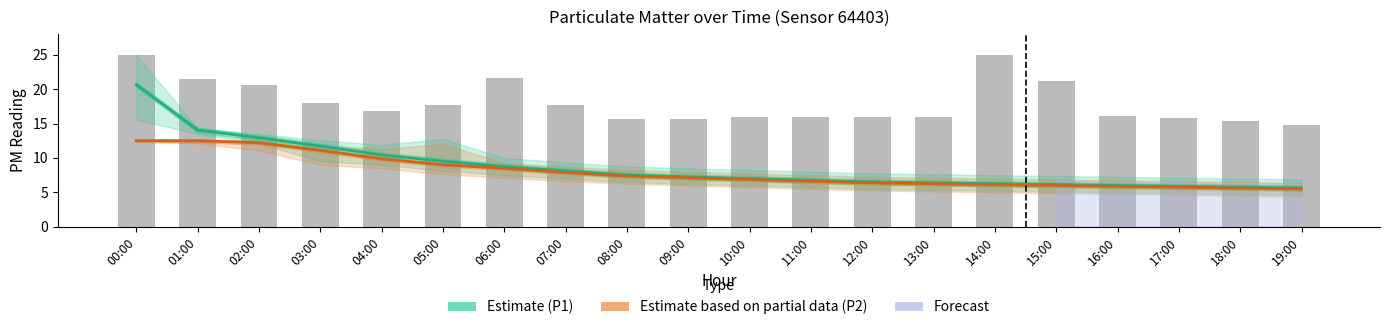

True or false: Estimate (P1) has a value of 18.8 at 03:00.

False